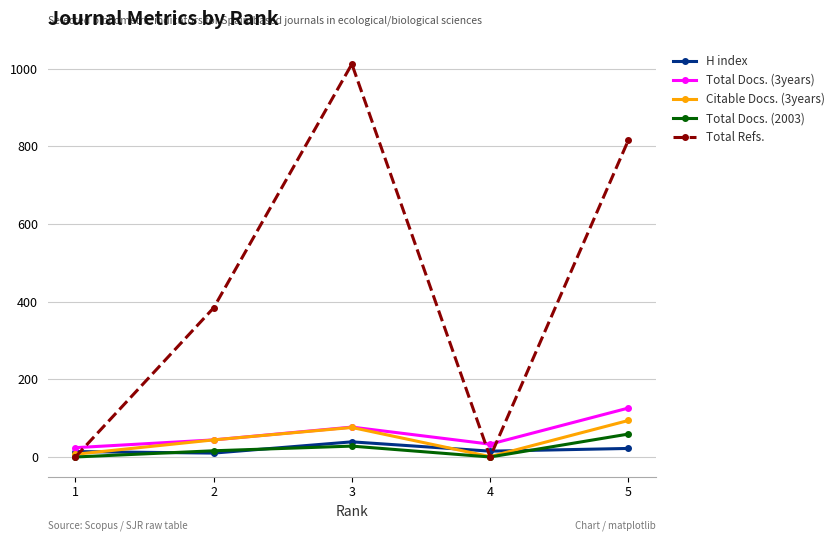

How many series are shown in this chart?

5